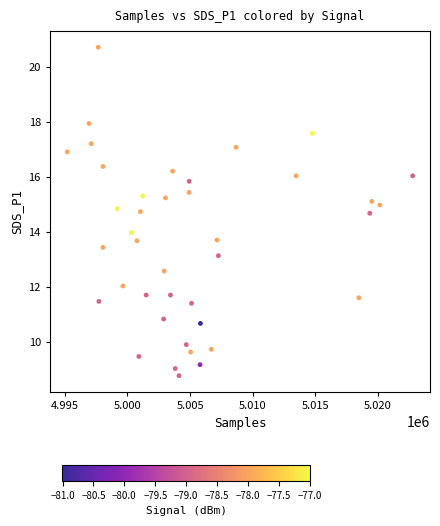

What is the range of Y values (max minus min)?

11.9